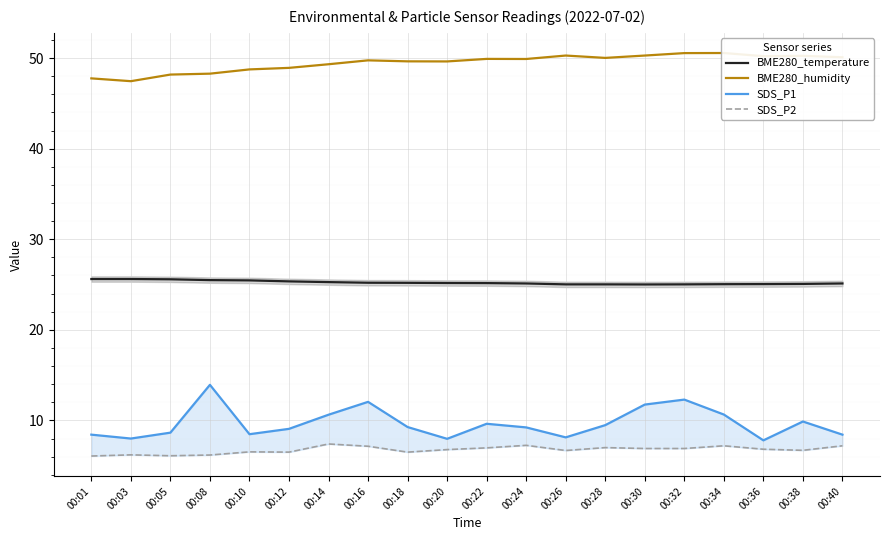

What is the maximum value shown in the chart?

50.6